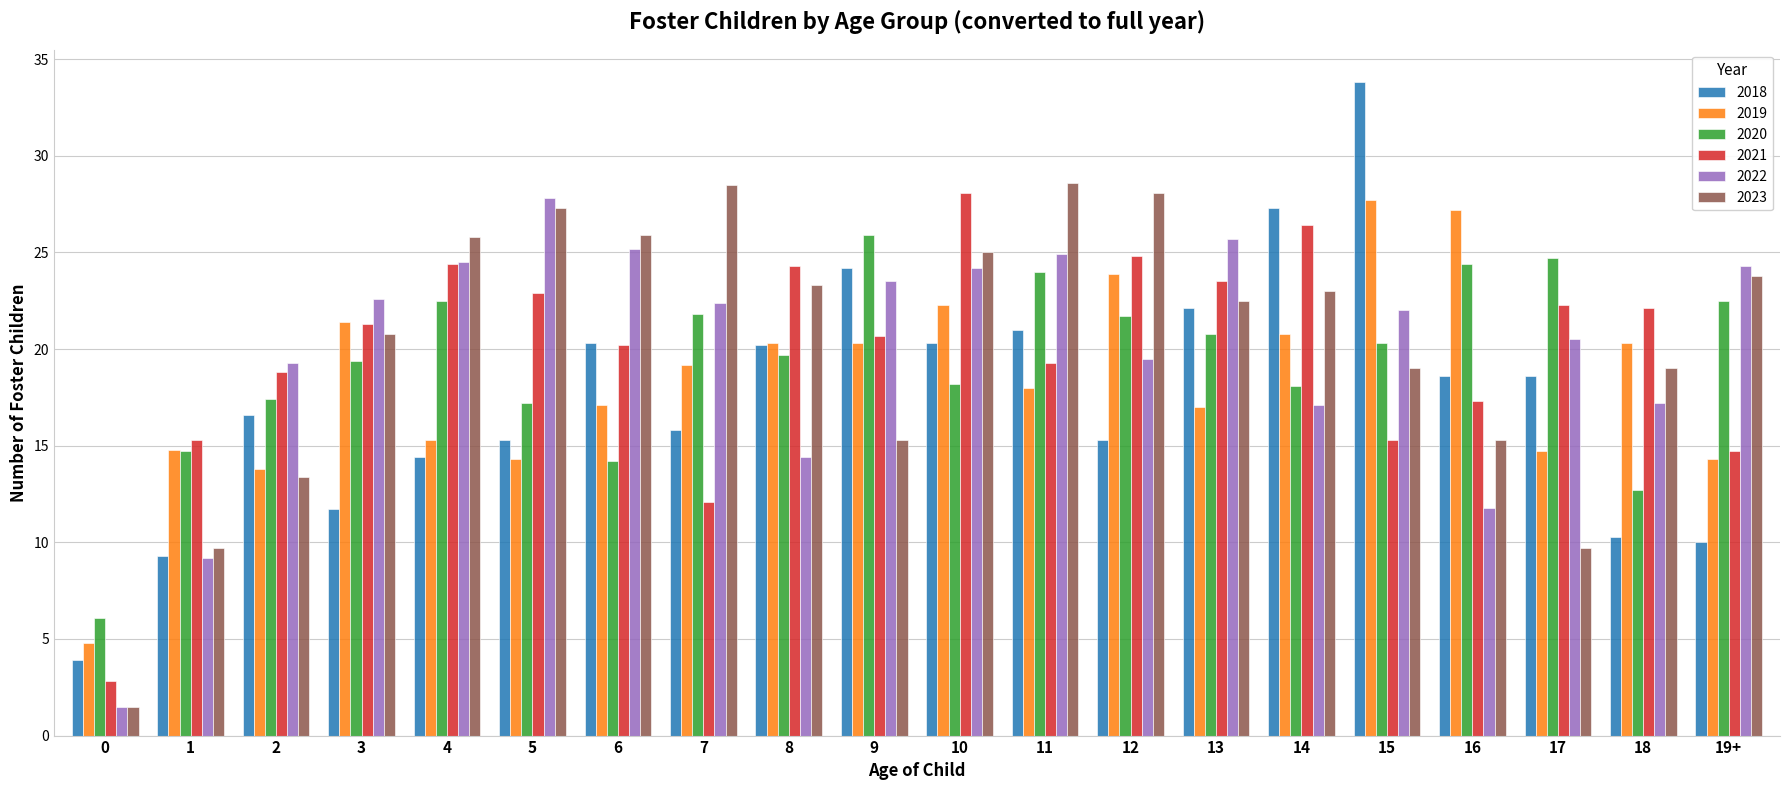

How many distinct data groups are displayed?

6